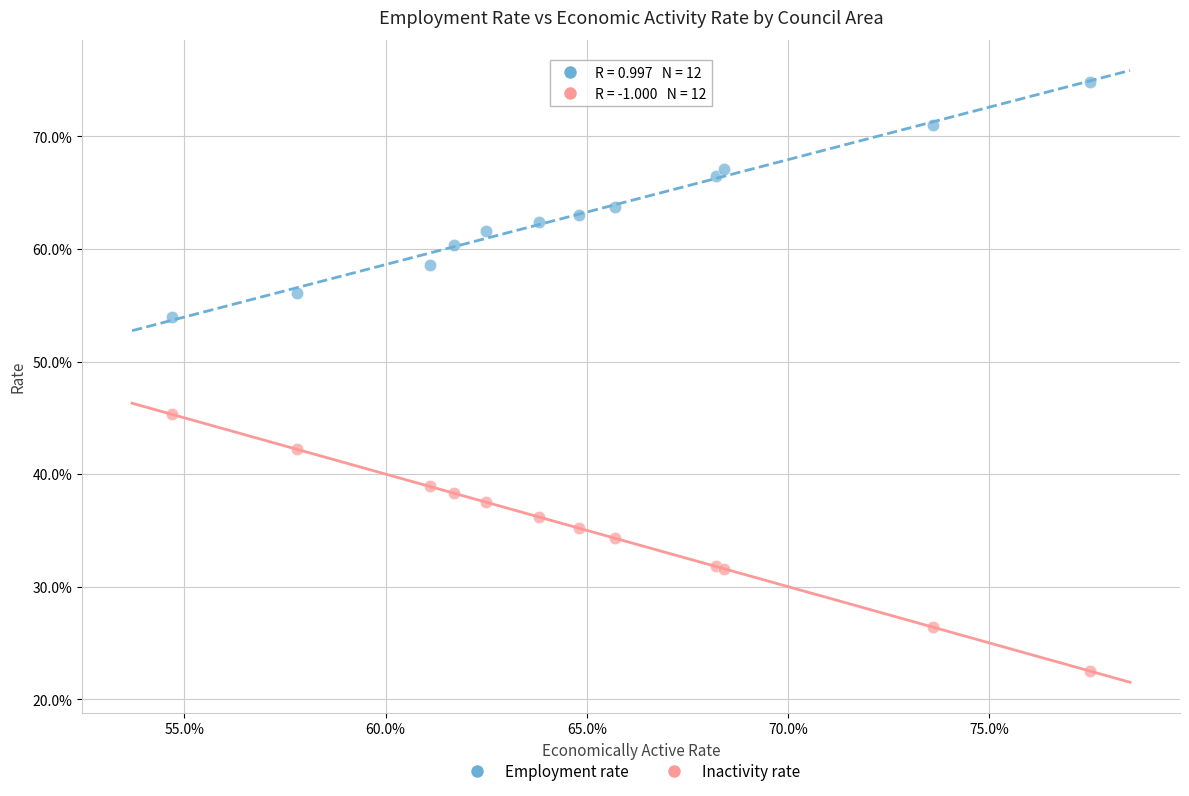

Which series has the largest Y range (max minus min)?

Inactivity rate